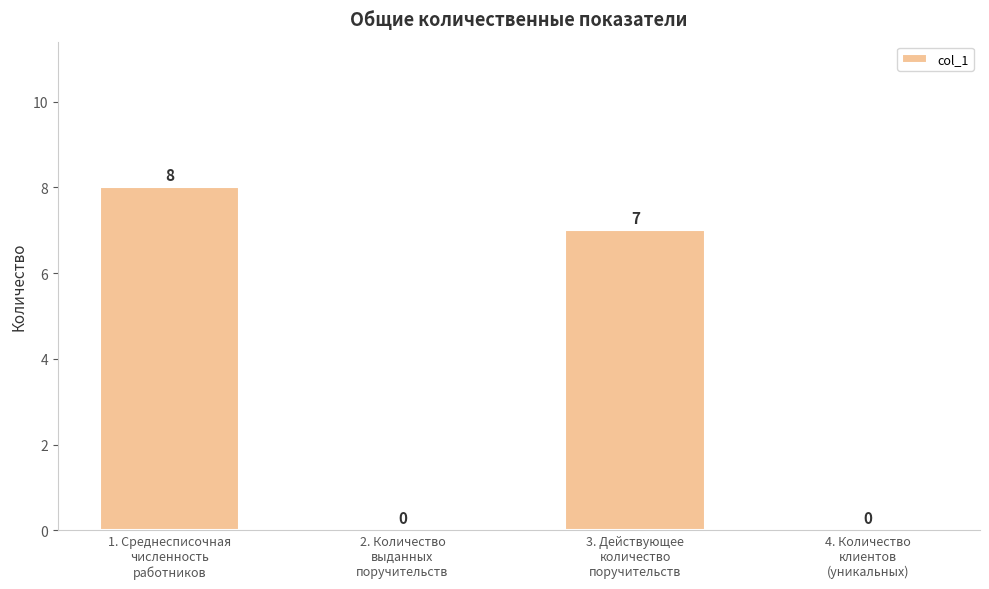

What is the sum of all values?

15